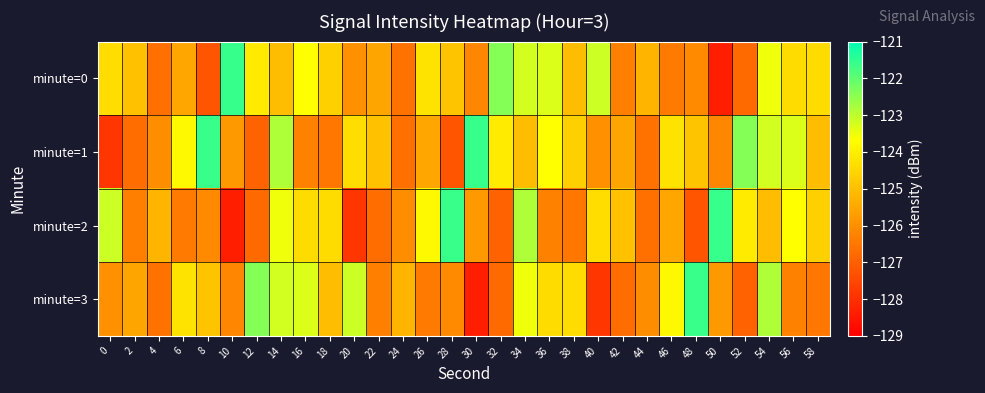

What is the total value across all series at 32?

-500.1